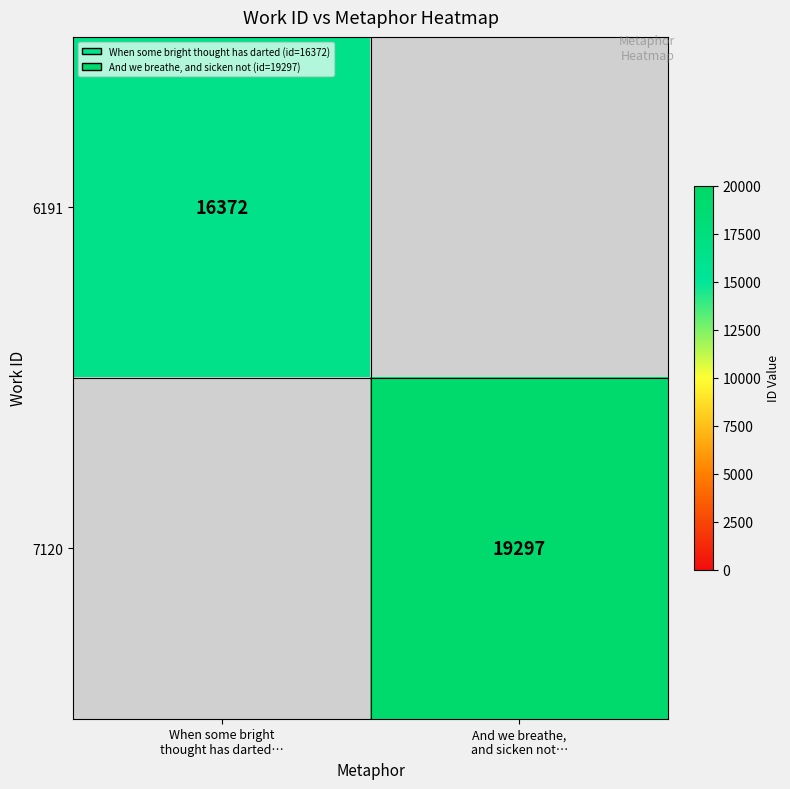

Rank the categories by 6191 value from highest to lowest.

When some bright thought has darted…, And we breathe, and sicken not…